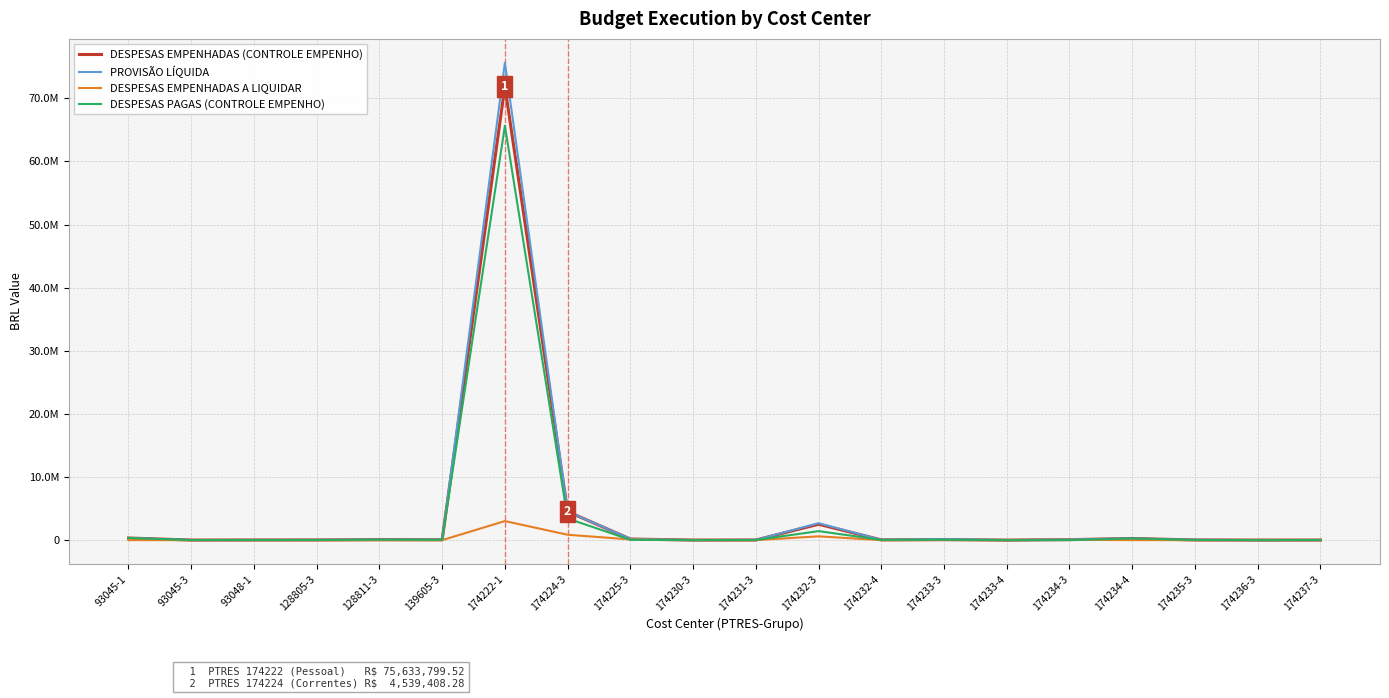

The value of DESPESAS PAGAS (CONTROLE EMPENHO) at 174224-3 is 1869898.4. True or false?

False